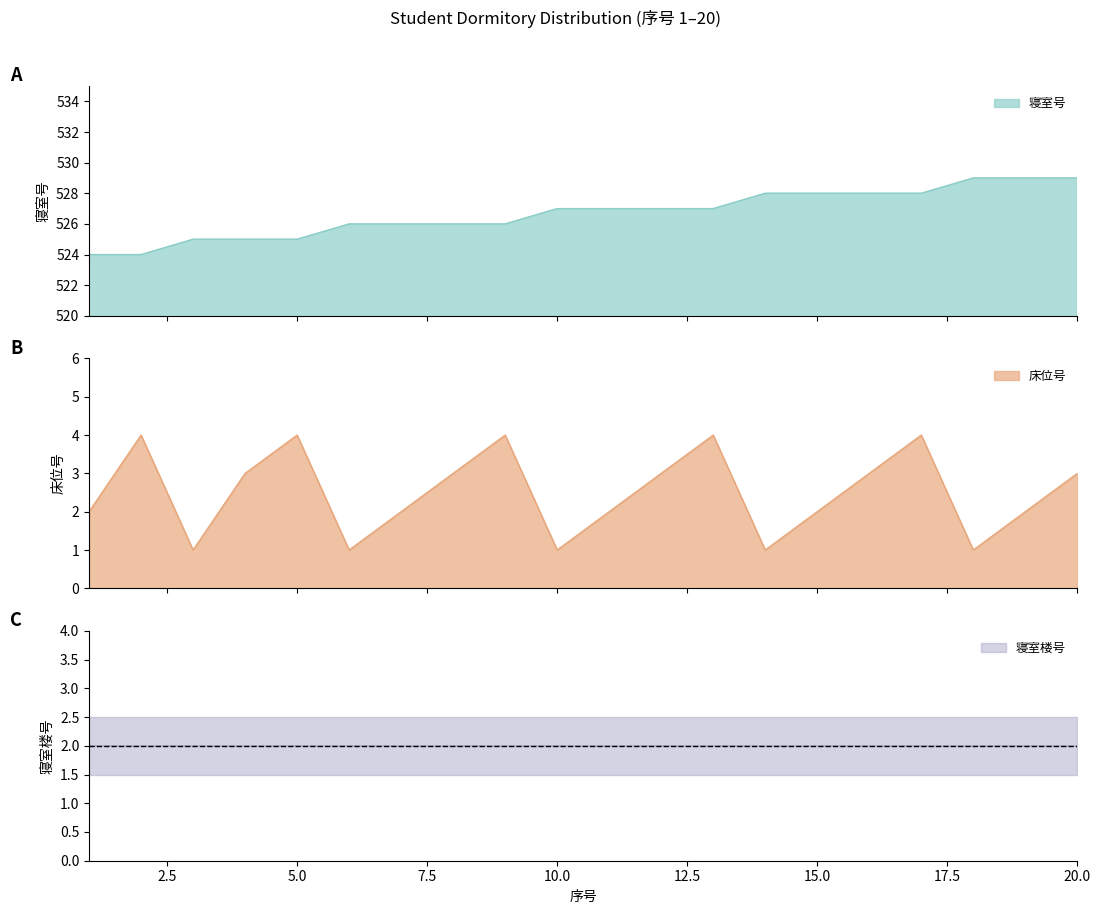

True or false: 床位号 has more than 2 interior local peaks.

True